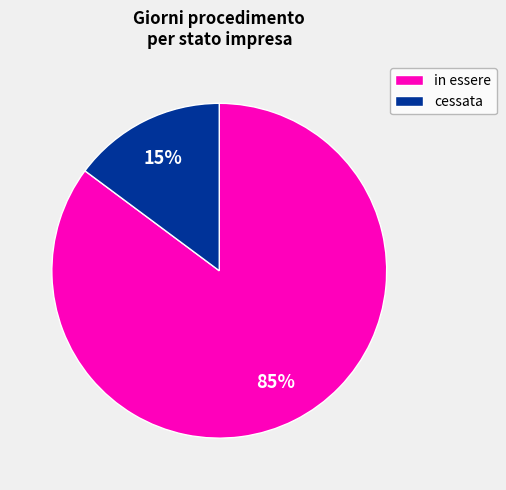

Which has a higher value, in essere or cessata?

in essere